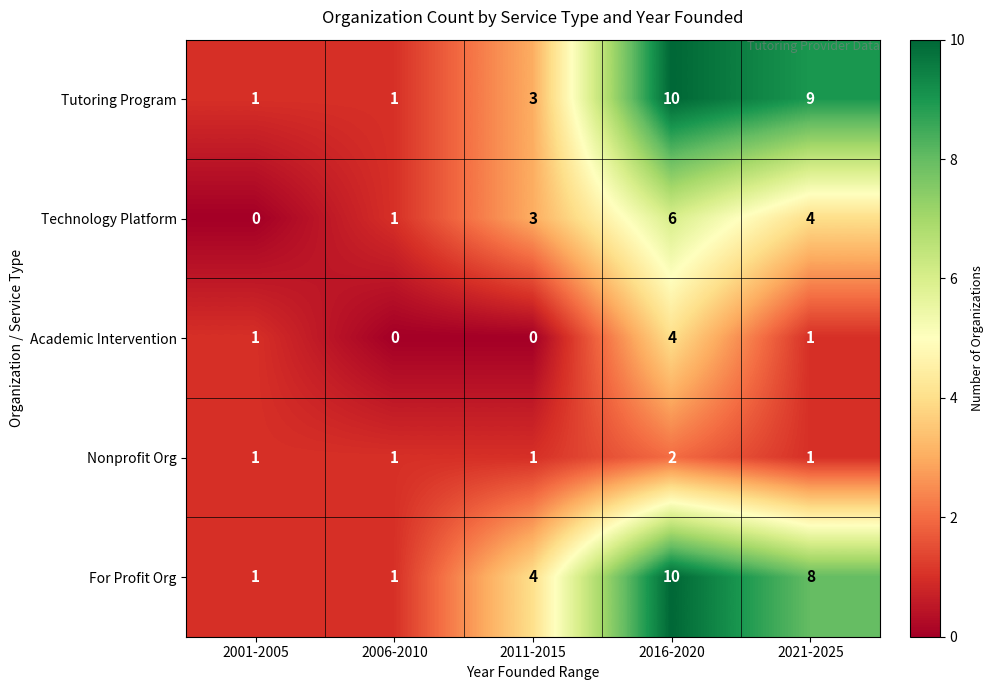

At how many categories does at least one series exceed 2?

3